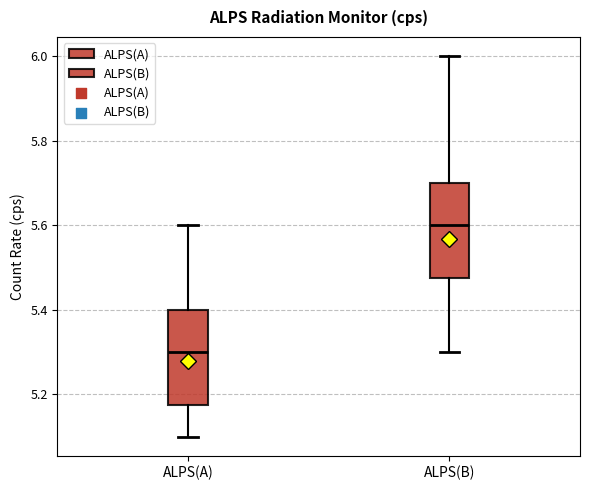

Which box's median line is the highest?

ALPS(B)